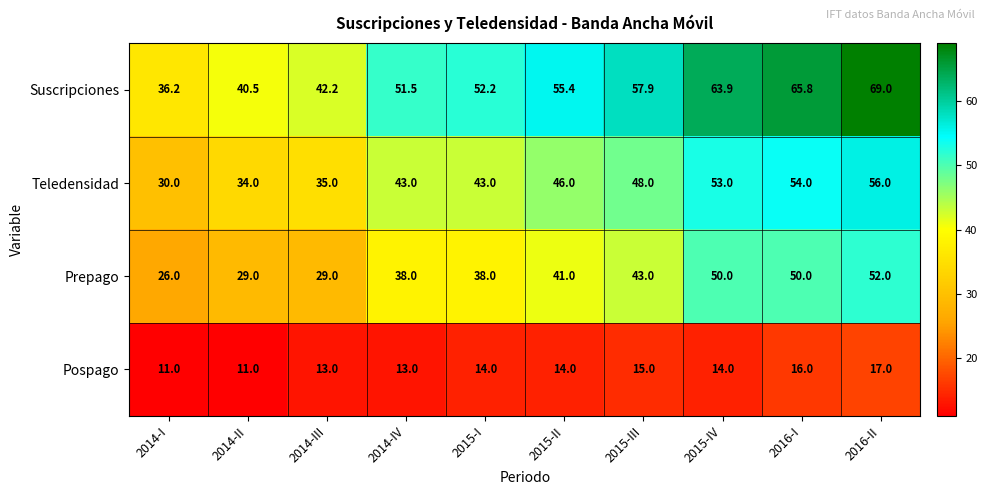

What is the spread (max minus min) of values at 2015-II?

41.4